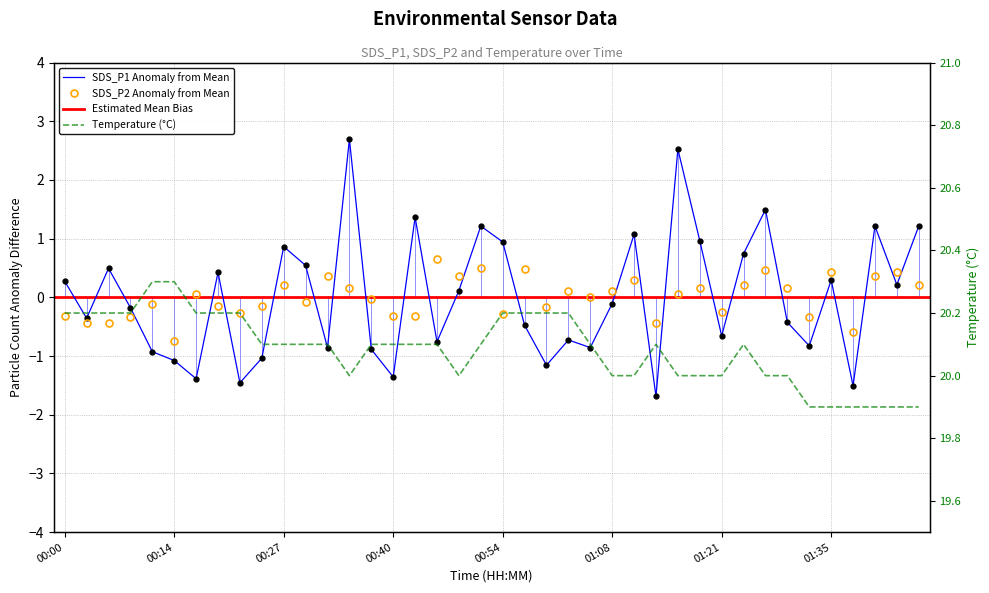

Rank the categories by Temp value from highest to lowest.

00:12, 00:14, 00:00, 00:03, 00:06, 00:09, 00:17, 00:20, 00:22, 00:54, 00:57, 01:00, 01:02, 00:25, 00:27, 00:30, 00:32, 00:37, 00:40, 00:43, 00:46, 00:51, 01:05, 01:13, 01:24, 00:35, 00:48, 01:08, 01:11, 01:16, 01:19, 01:21, 01:27, 01:29, 01:32, 01:35, 01:38, 01:41, 01:44, 01:46